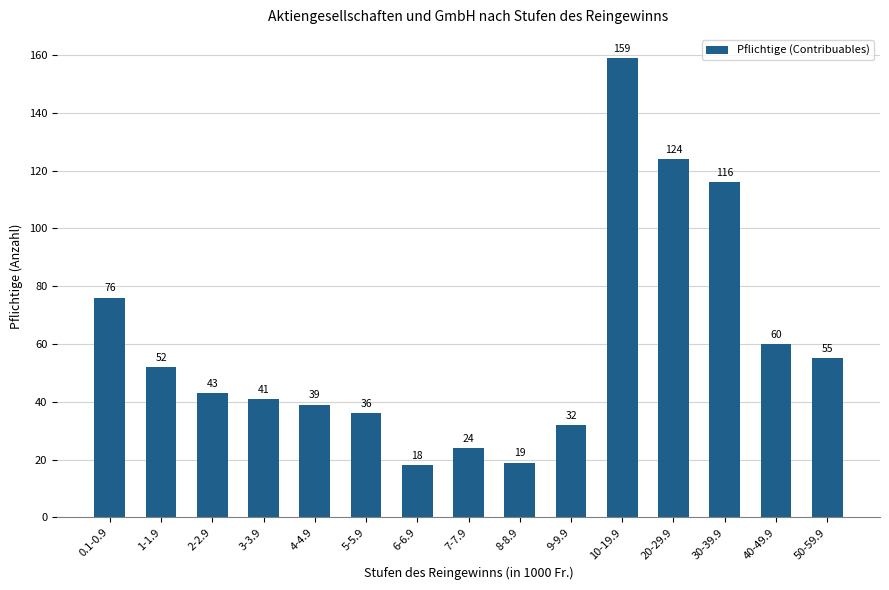

Rank the categories by value from highest to lowest.

10-19.9, 20-29.9, 30-39.9, 0.1-0.9, 40-49.9, 50-59.9, 1-1.9, 2-2.9, 3-3.9, 4-4.9, 5-5.9, 9-9.9, 7-7.9, 8-8.9, 6-6.9